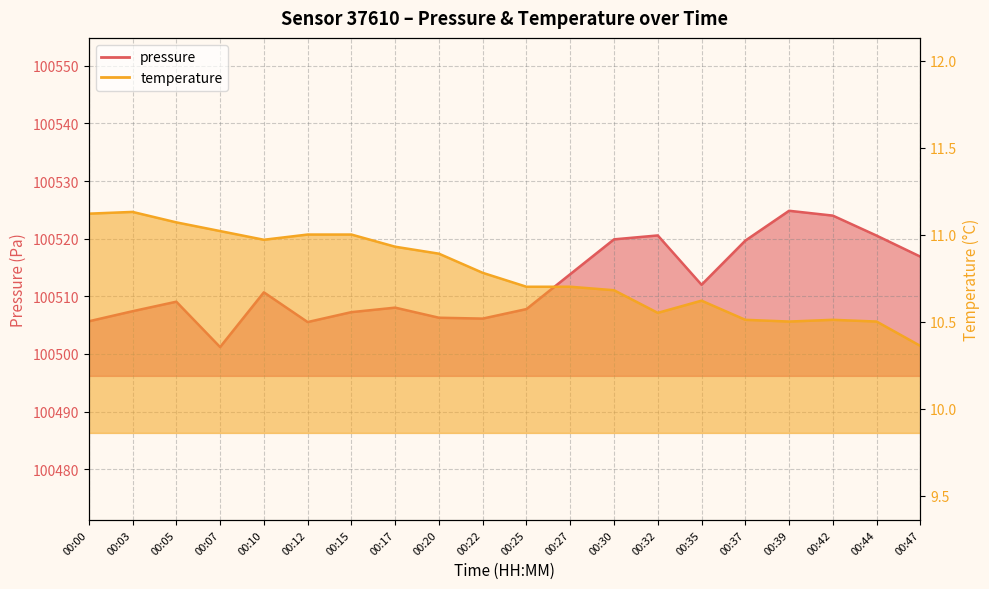

What is the minimum value shown in the chart?

10.4